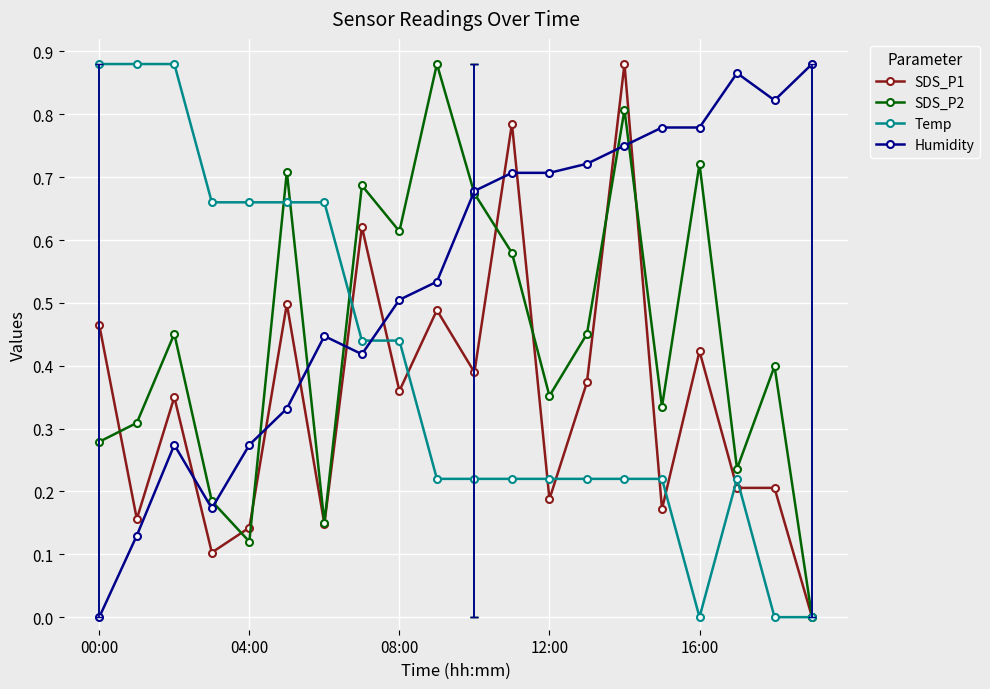

Which series has the largest total across all categories?

Humidity